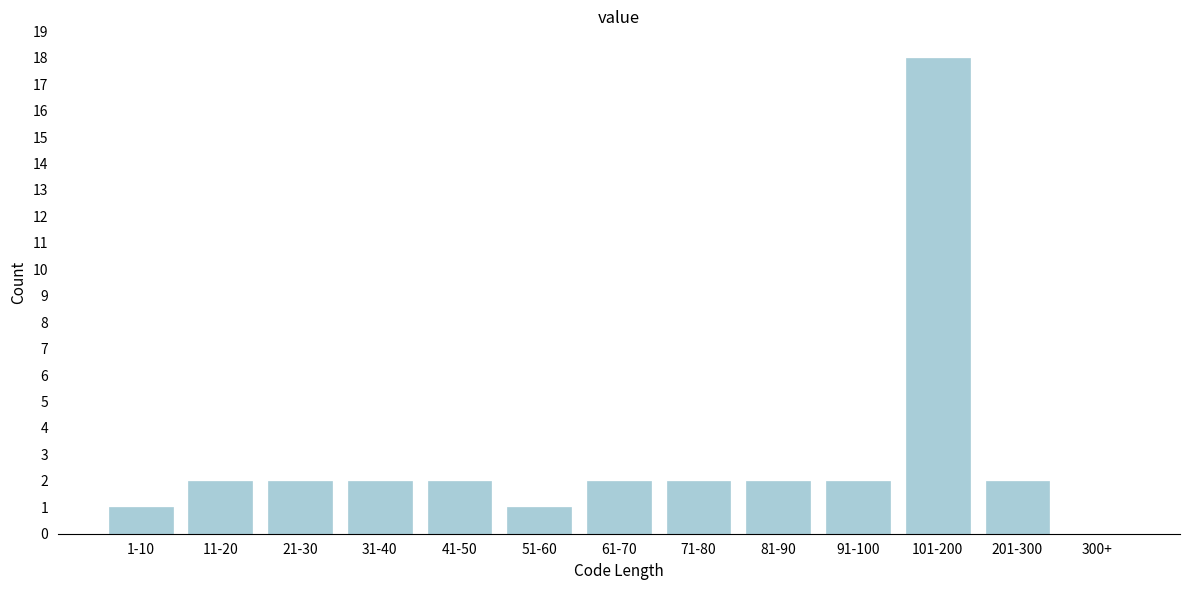

Reading right to left, transcribe all the data shown in this chart.

300+=0	201-300=2	101-200=18	91-100=2	81-90=2	71-80=2	61-70=2	51-60=1	41-50=2	31-40=2	21-30=2	11-20=2	1-10=1